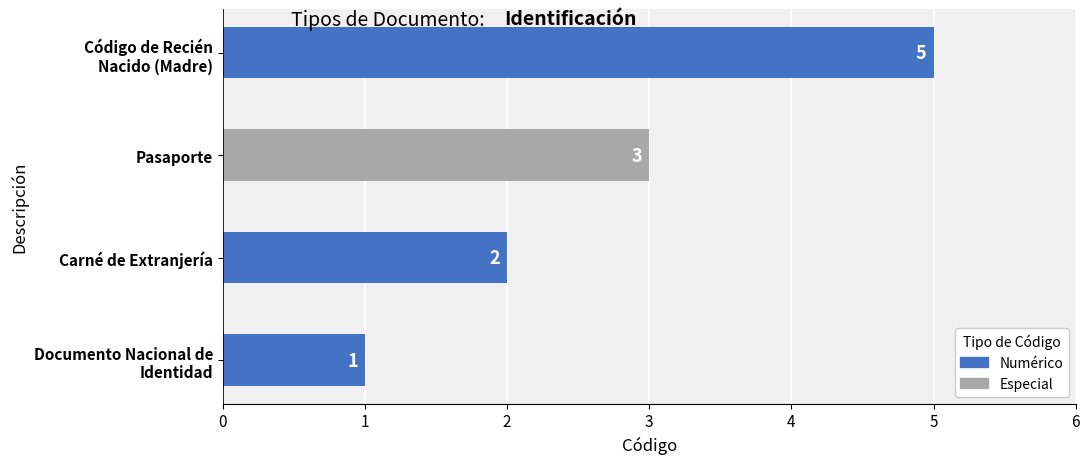

What is the average value?

3